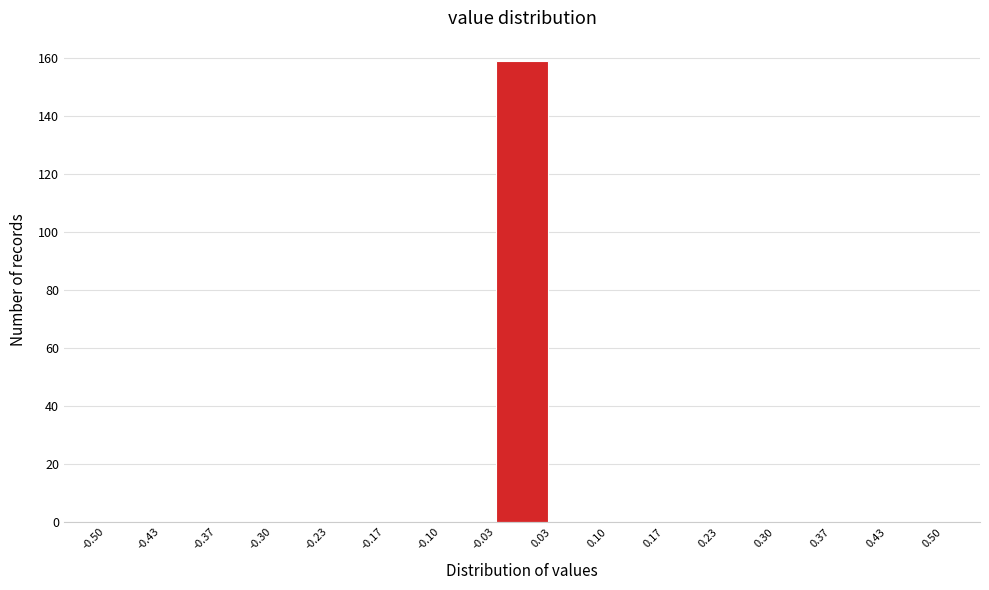

Reading left to right, list every bar in this chart as the range it spans on the x-axis followed by its height. The values are not printed on the chart, so give them approximately, as read against the axis.

-0.50 to -0.43: 0
-0.43 to -0.37: 0
-0.37 to -0.30: 0
-0.30 to -0.23: 0
-0.23 to -0.17: 0
-0.17 to -0.10: 0
-0.10 to -0.03: 0
-0.03 to 0.03: 160
0.03 to 0.10: 0
0.10 to 0.17: 0
0.17 to 0.23: 0
0.23 to 0.30: 0
0.30 to 0.37: 0
0.37 to 0.43: 0
0.43 to 0.50: 0